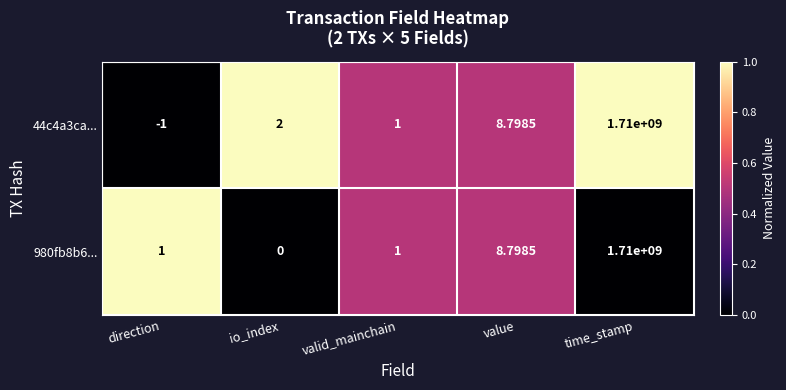

Which series has the widest spread of values?

44c4a3ca...